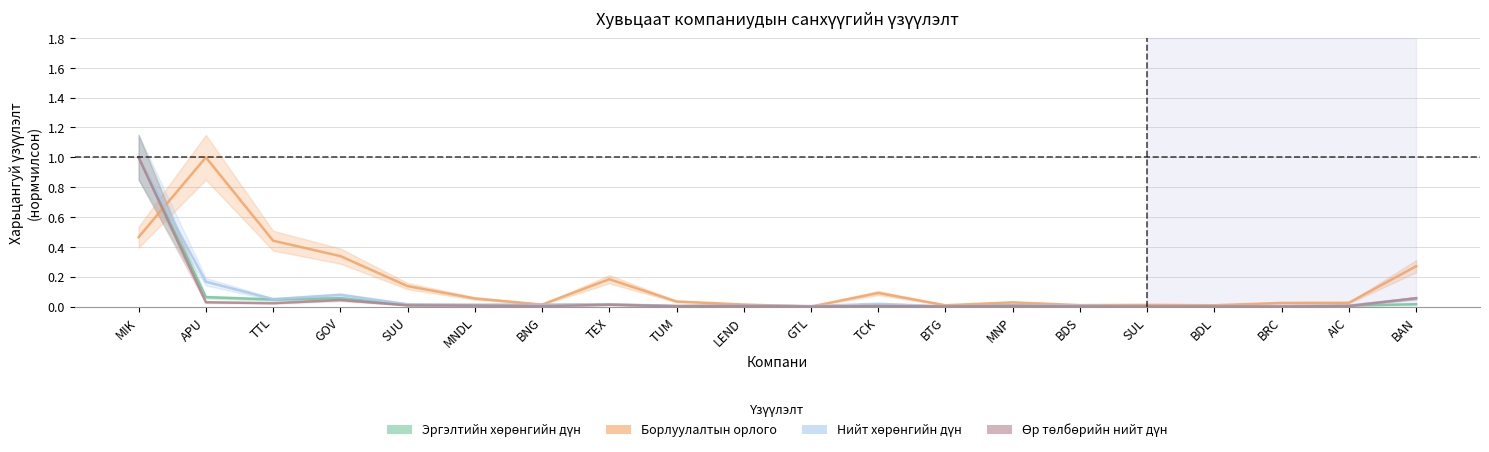

Which series has the largest total across all categories?

Борлуулалтын орлого